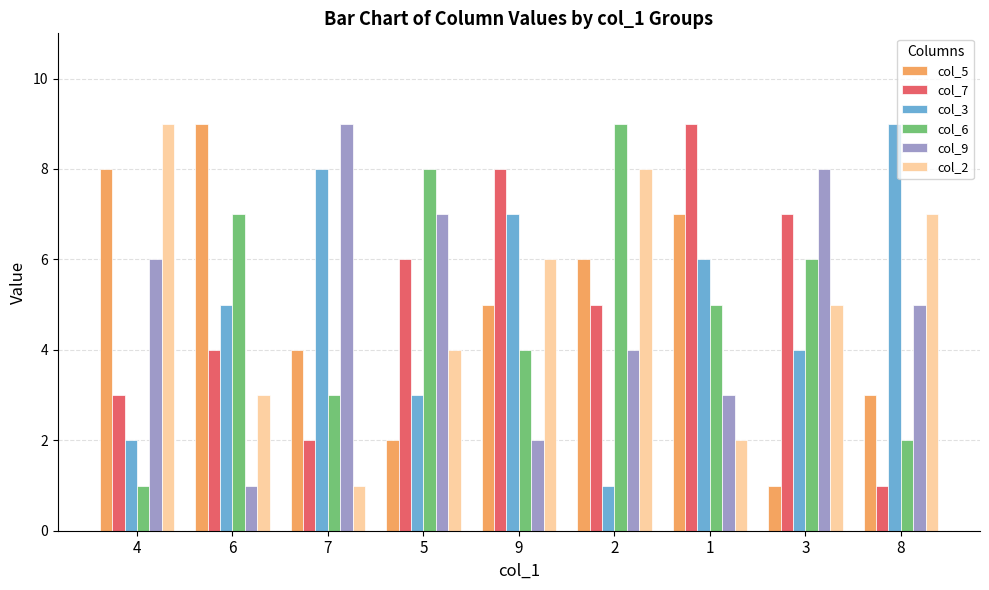

Between 7 and 1, which series saw the biggest shift?

col_7